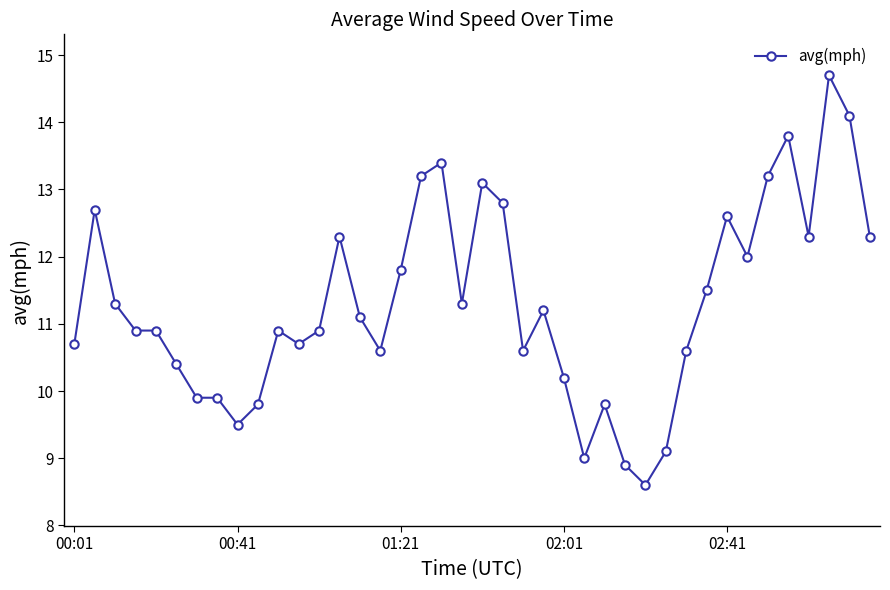

Does the chart have visible grid lines?

No